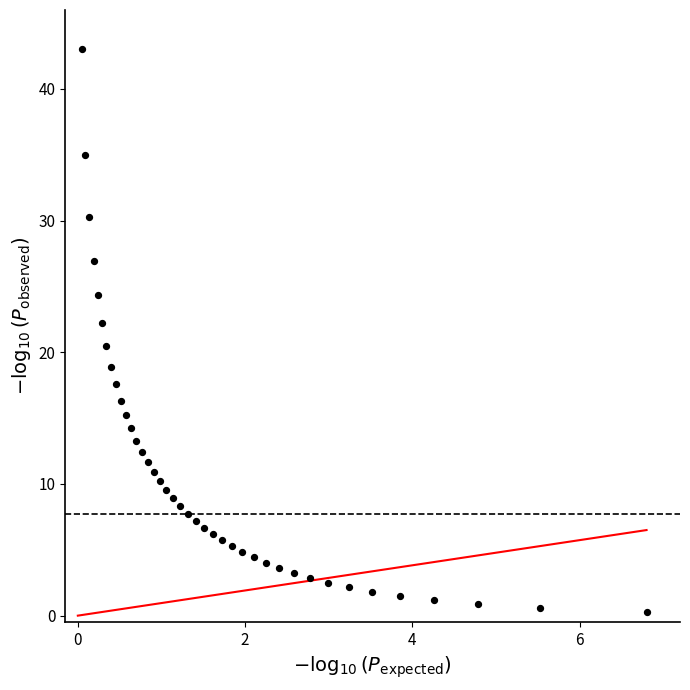

What is the range of Y values (max minus min)?

42.7